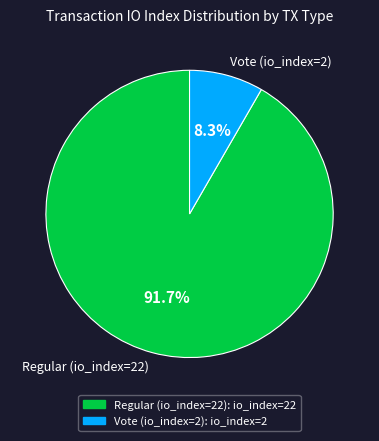

What is the smallest slice in the pie chart?

Vote (io_index=2)